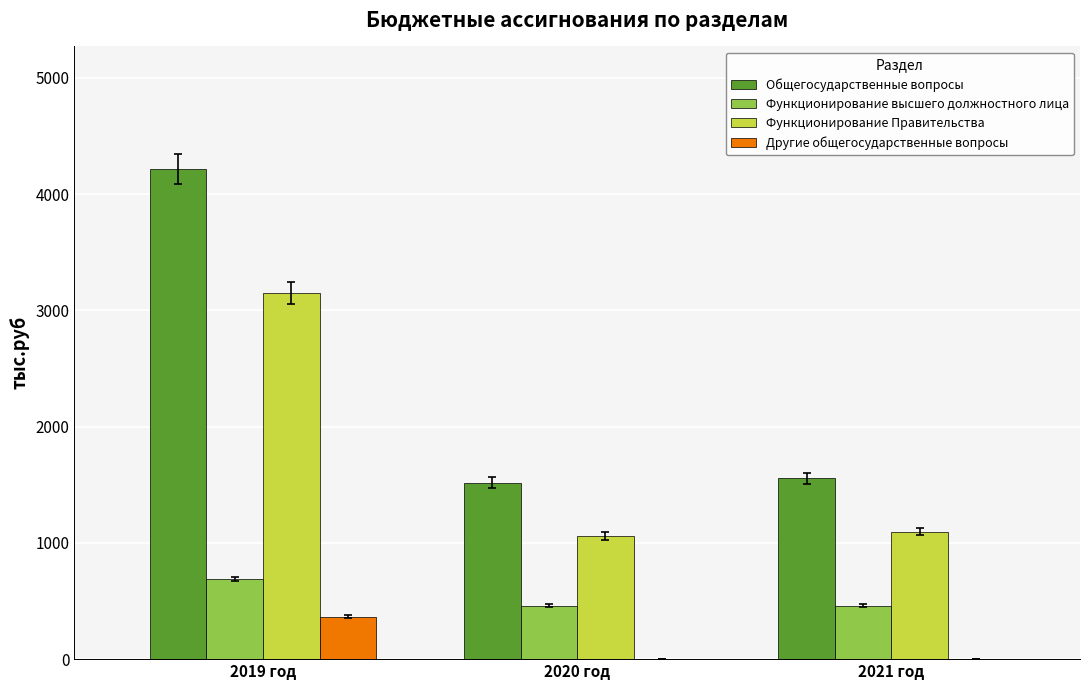

What is the sum of all Функционирование высшего должностного лица values?

1606.2